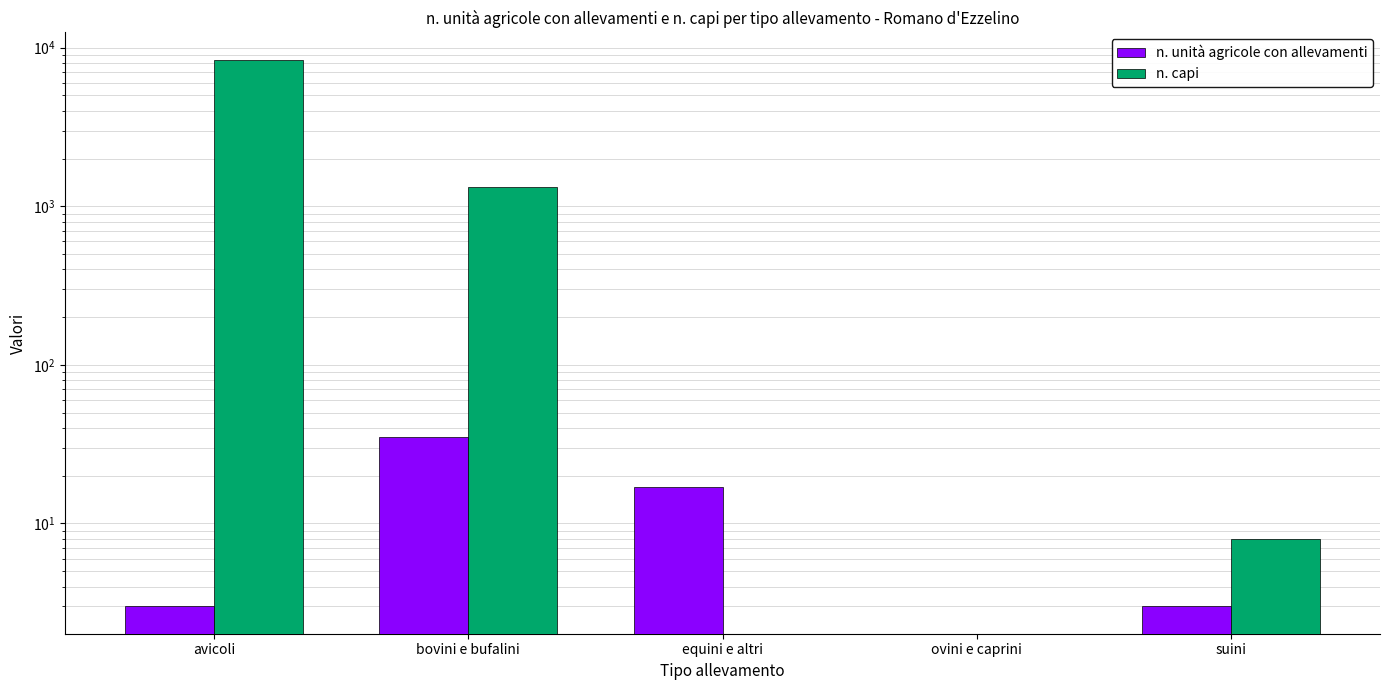

Reading left to right, extract all data points from this chart.

n. unità agricole con allevamenti: 3	35	17	0	3
n. capi: 8395	1323	0	0	8